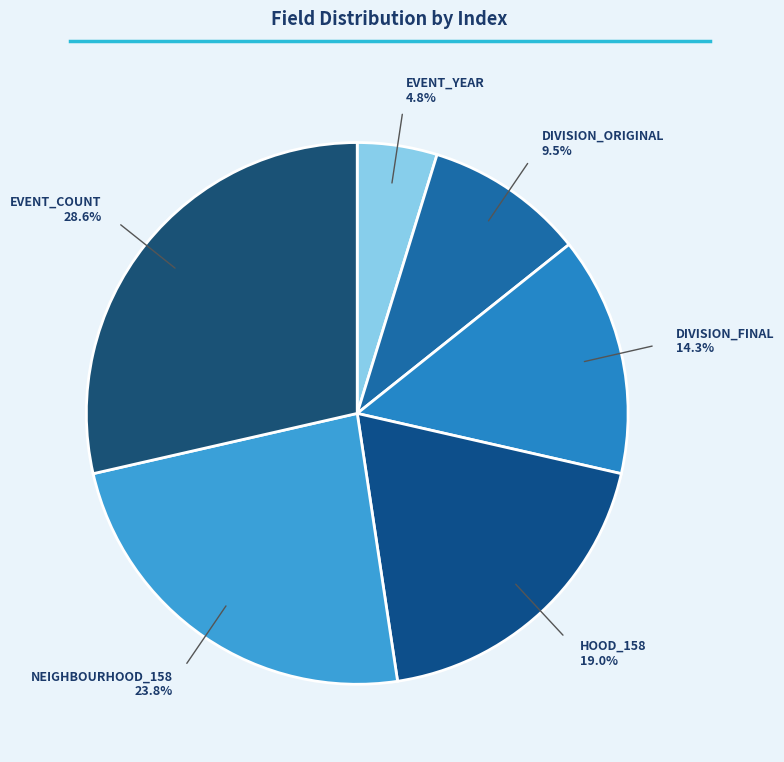

Between DIVISION_ORIGINAL and EVENT_COUNT, which is larger?

EVENT_COUNT